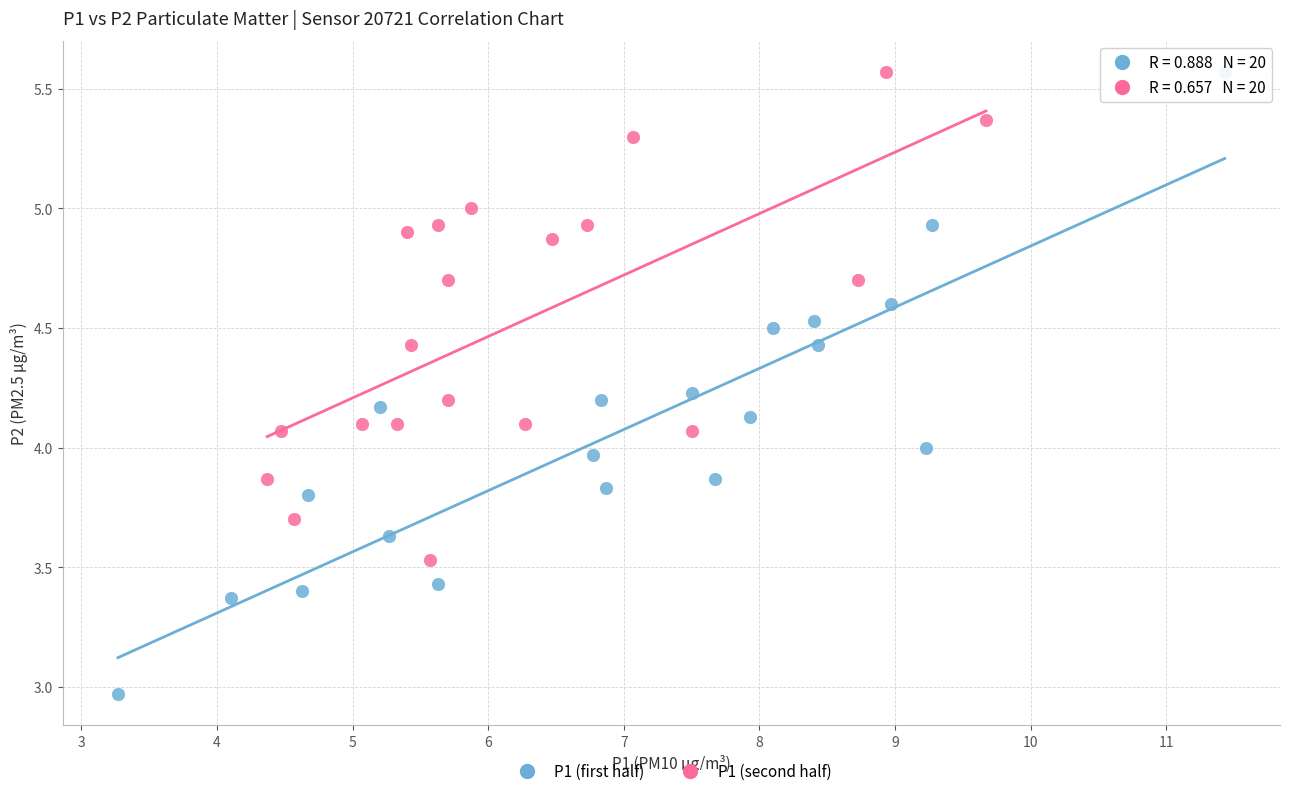

Which series has the largest Y range (max minus min)?

P1 (first half)